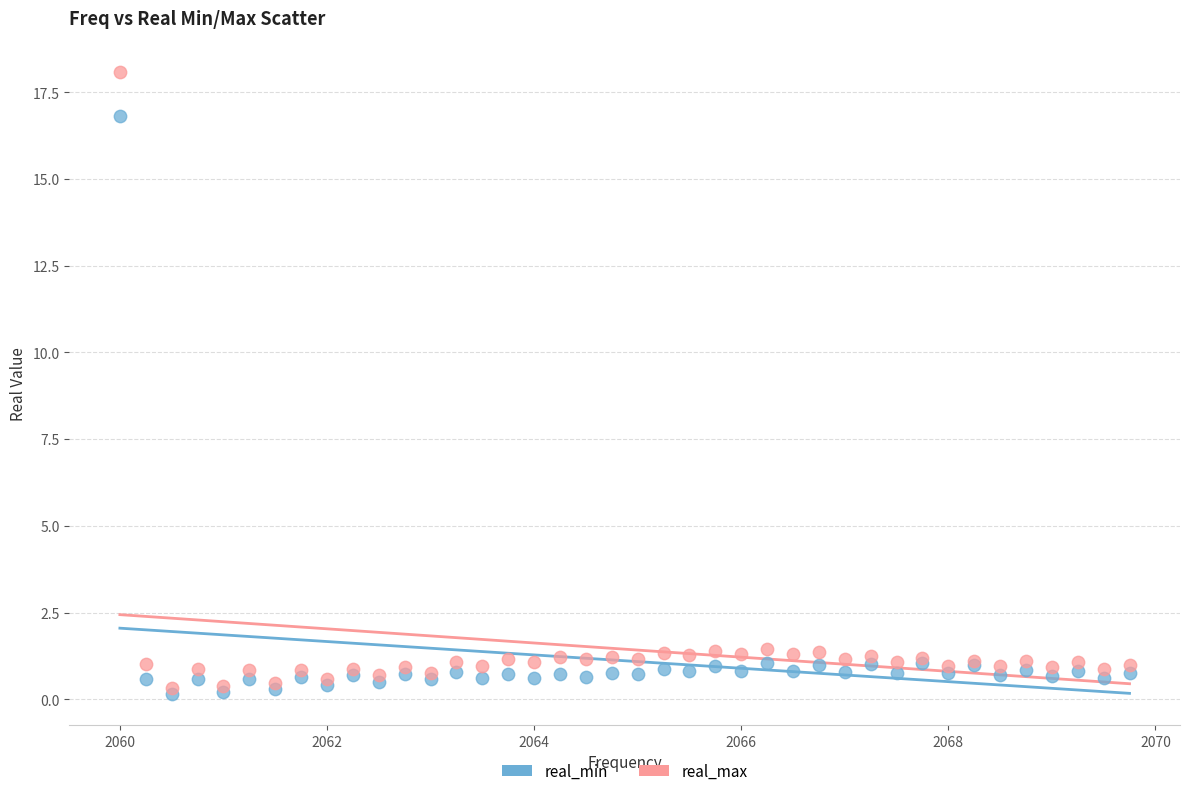

Which series reaches the minimum Y coordinate?

real_min